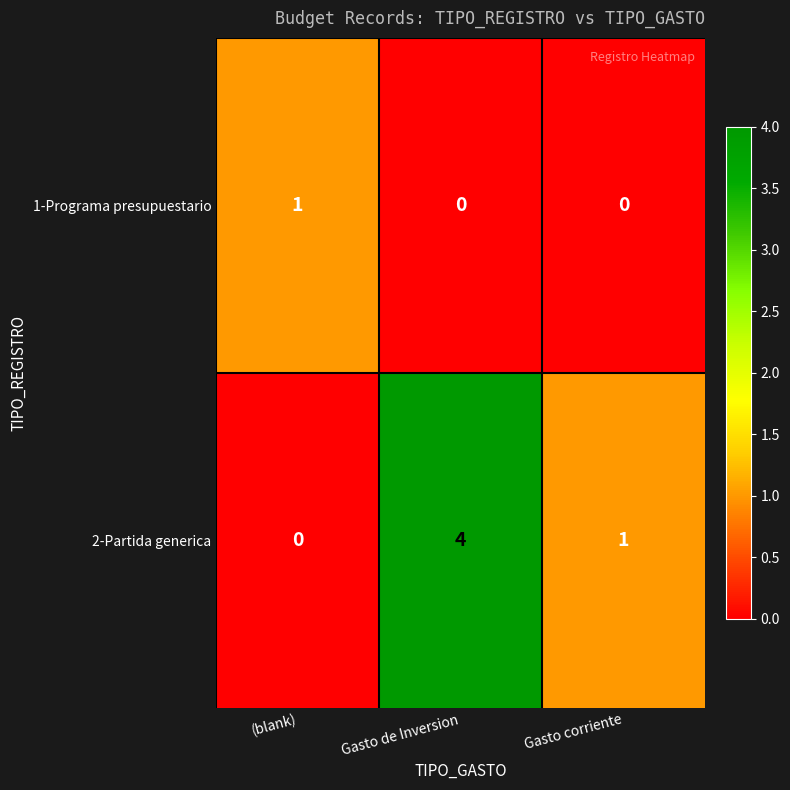

Reading right to left, what are all the values shown in this chart?

1-Programa presupuestario: Gasto corriente=0	Gasto de Inversion=0	(blank)=1
2-Partida generica: Gasto corriente=1	Gasto de Inversion=4	(blank)=0